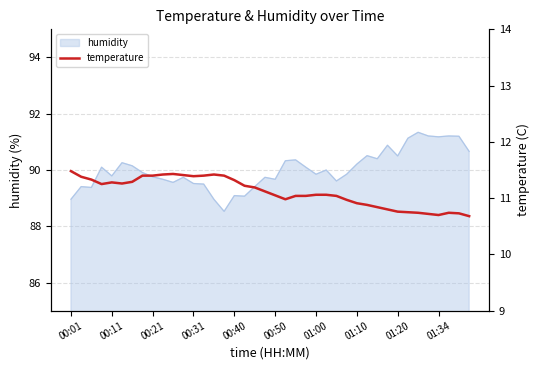

Does the chart display data point markers on the line(s)?

No